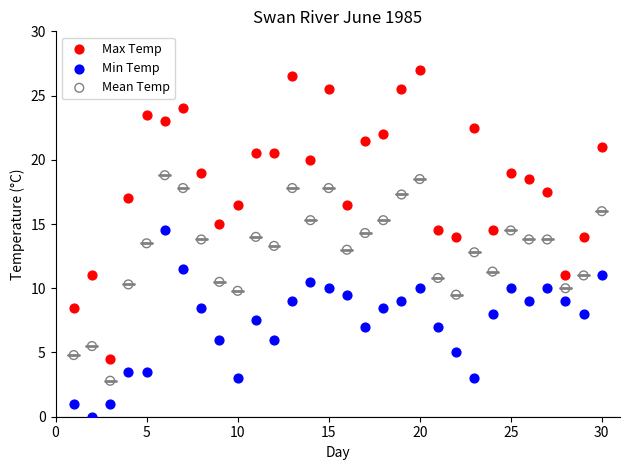

Which series reaches the minimum Y coordinate?

Min Temp